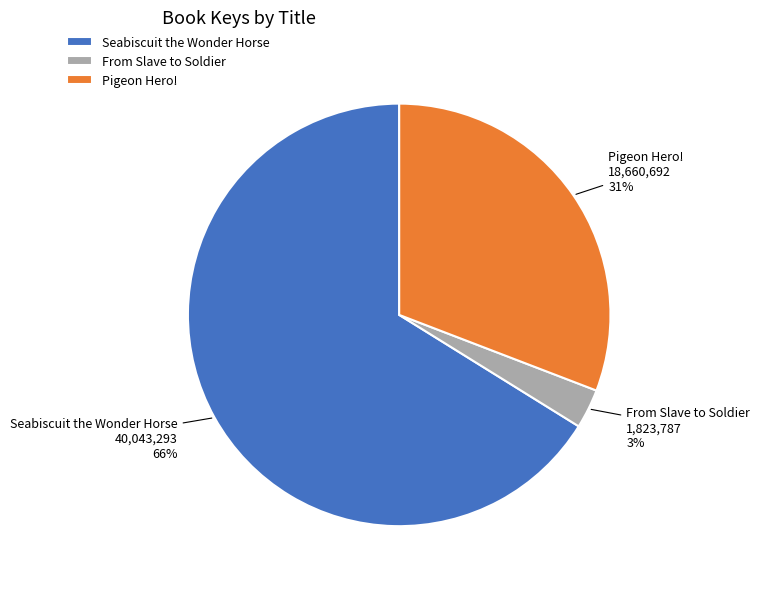

To the nearest percent, what is the difference between the largest and smallest slice percentages?

63%